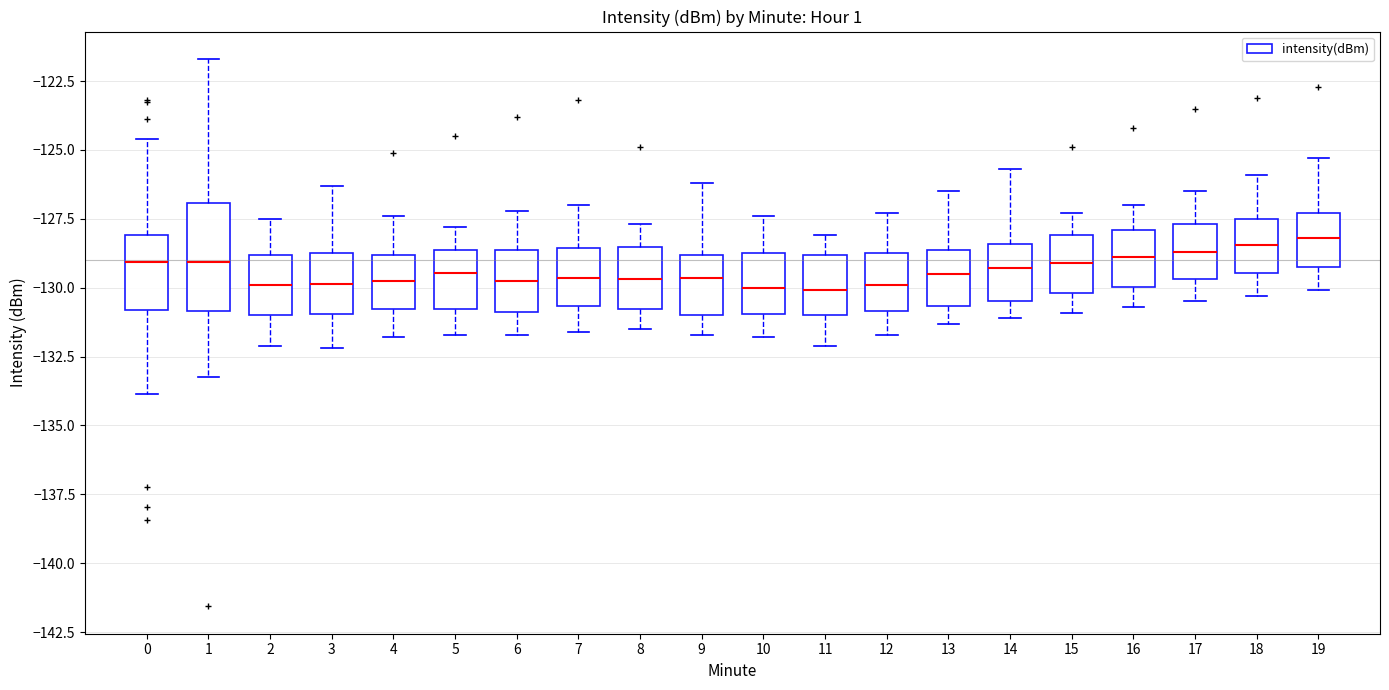

Reading left to right, read every box against the y-axis: the position of its median line, the range the box covers, and the ends of its whiskers. The values are not printed on the chart, so give them approximately, as read against the axis.

0: median -129.0, box -131.0 to -128.0, whiskers -134.0 to -124.5
1: median -129.0, box -131.0 to -127.0, whiskers -133.0 to -121.5
2: median -130.0, box -131.0 to -129.0, whiskers -132.0 to -127.5
3: median -130.0, box -131.0 to -128.5, whiskers -132.0 to -126.5
4: median -129.5, box -131.0 to -129.0, whiskers -132.0 to -127.5
5: median -129.5, box -131.0 to -128.5, whiskers -131.5 to -128.0
6: median -129.5, box -131.0 to -128.5, whiskers -131.5 to -127.0
7: median -129.5, box -130.5 to -128.5, whiskers -131.5 to -127.0
8: median -129.5, box -131.0 to -128.5, whiskers -131.5 to -127.5
9: median -129.5, box -131.0 to -129.0, whiskers -131.5 to -126.0
10: median -130.0, box -131.0 to -128.5, whiskers -132.0 to -127.5
11: median -130.0, box -131.0 to -129.0, whiskers -132.0 to -128.0
12: median -130.0, box -131.0 to -128.5, whiskers -131.5 to -127.5
13: median -129.5, box -130.5 to -128.5, whiskers -131.5 to -126.5
14: median -129.5, box -130.5 to -128.5, whiskers -131.0 to -125.5
15: median -129.0, box -130.0 to -128.0, whiskers -131.0 to -127.5
16: median -129.0, box -130.0 to -128.0, whiskers -130.5 to -127.0
17: median -128.5, box -129.5 to -127.5, whiskers -130.5 to -126.5
18: median -128.5, box -129.5 to -127.5, whiskers -130.5 to -126.0
19: median -128.0, box -129.0 to -127.5, whiskers -130.0 to -125.5